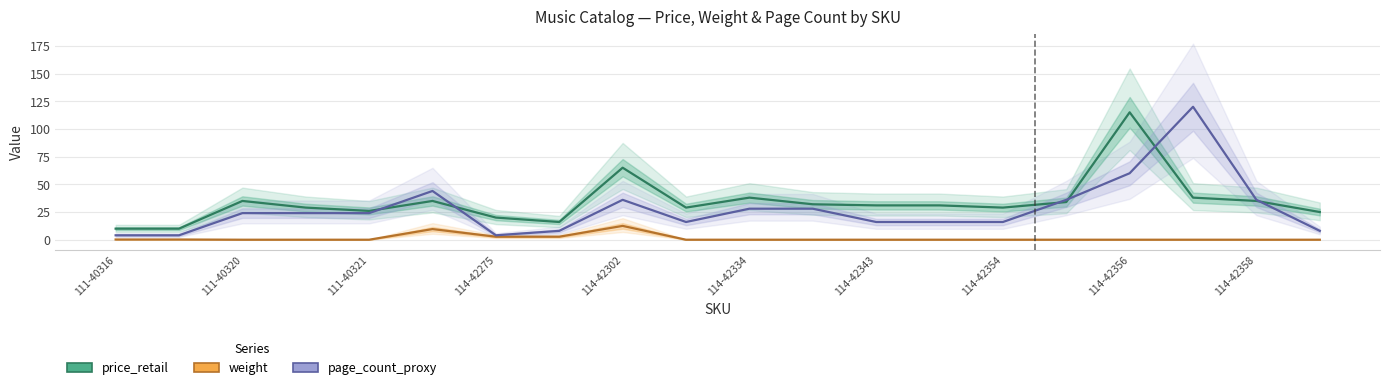

What is the difference between the second highest and minimum values in the page_count_proxy series?

56.0